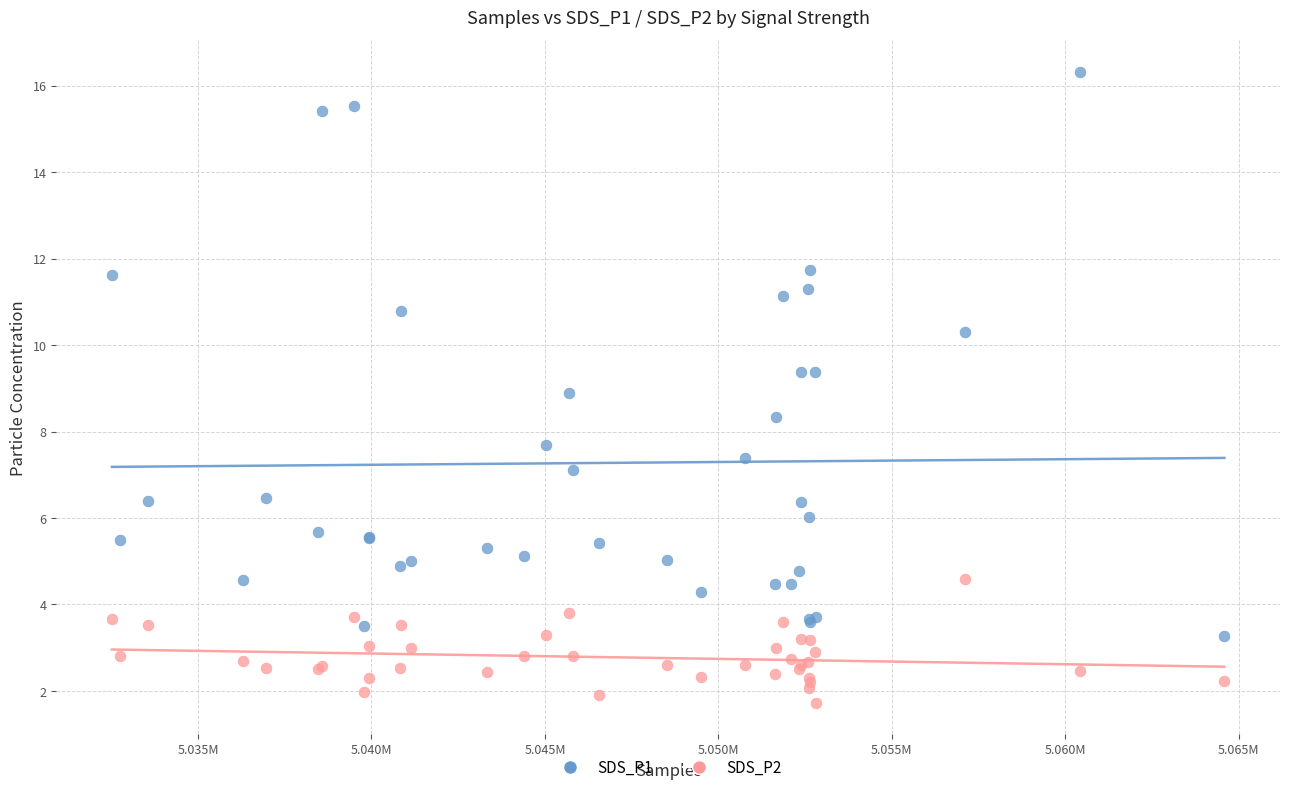

Which series has the widest spread of Y values?

SDS_P1